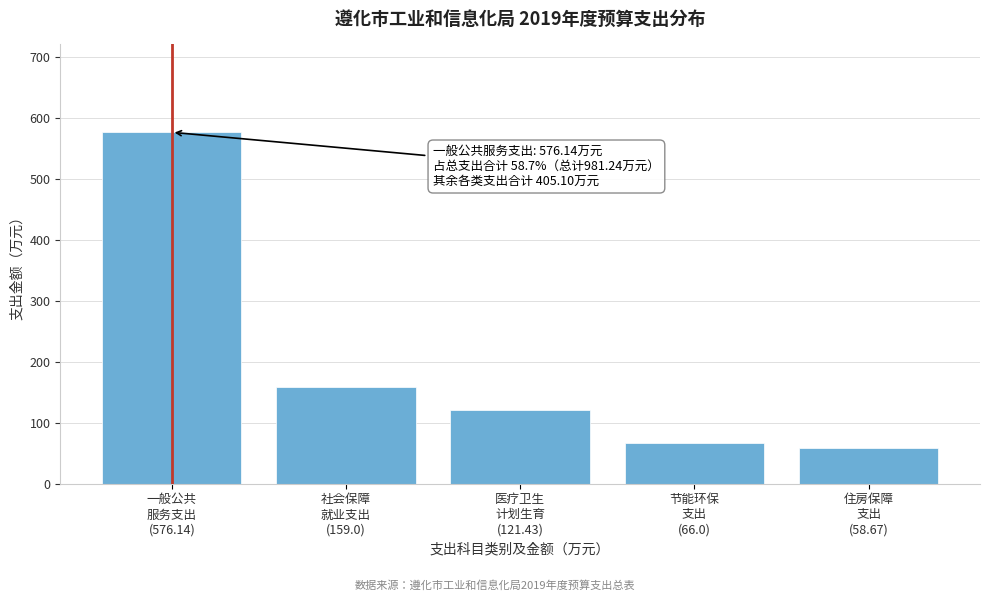

Reading right to left, list all the values displayed in this chart.

58.7	66.0	121.4	159.0	576.1